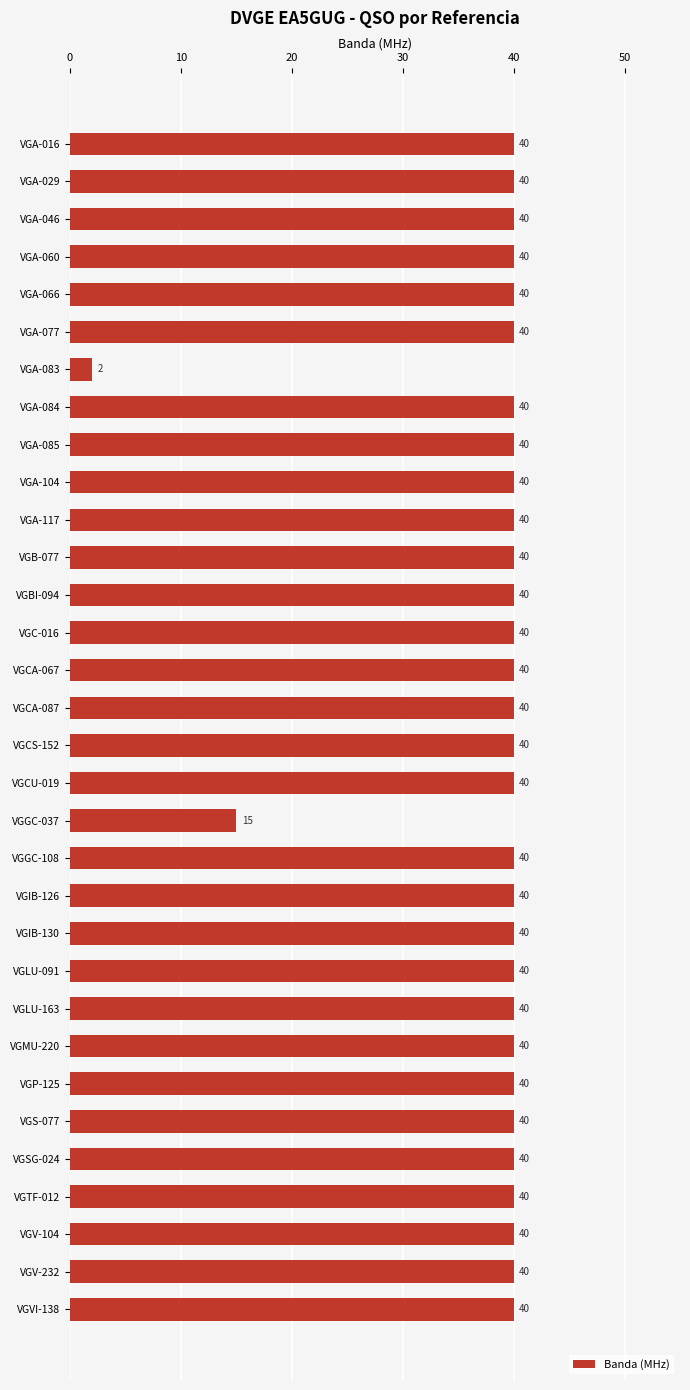

What is the label of the 15th bar from the bottom?

VGCU-019